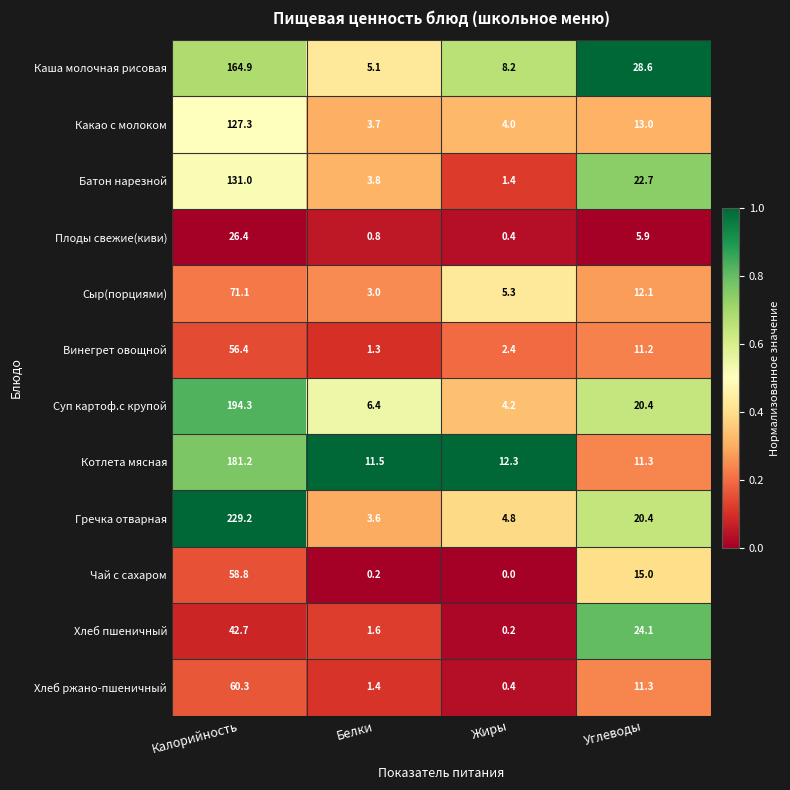

What is the total value across all series at Углеводы?

196.0